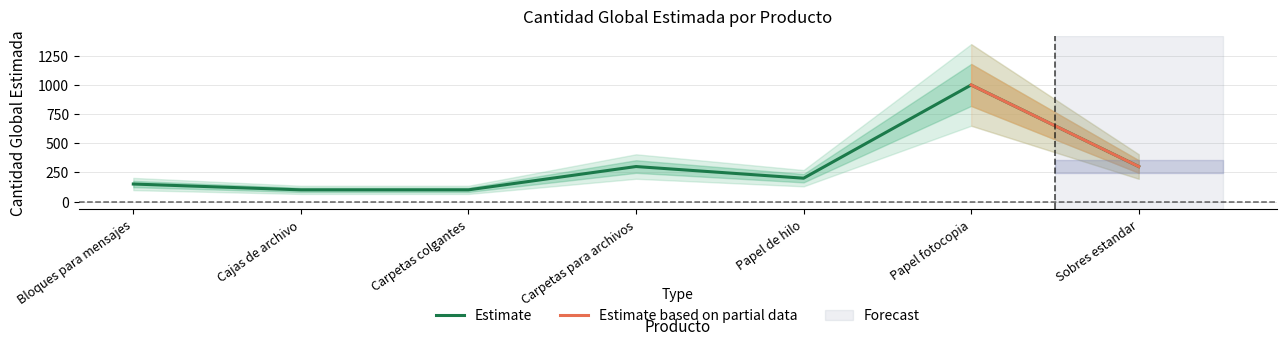

What is the lowest value of the Estimate series?

100